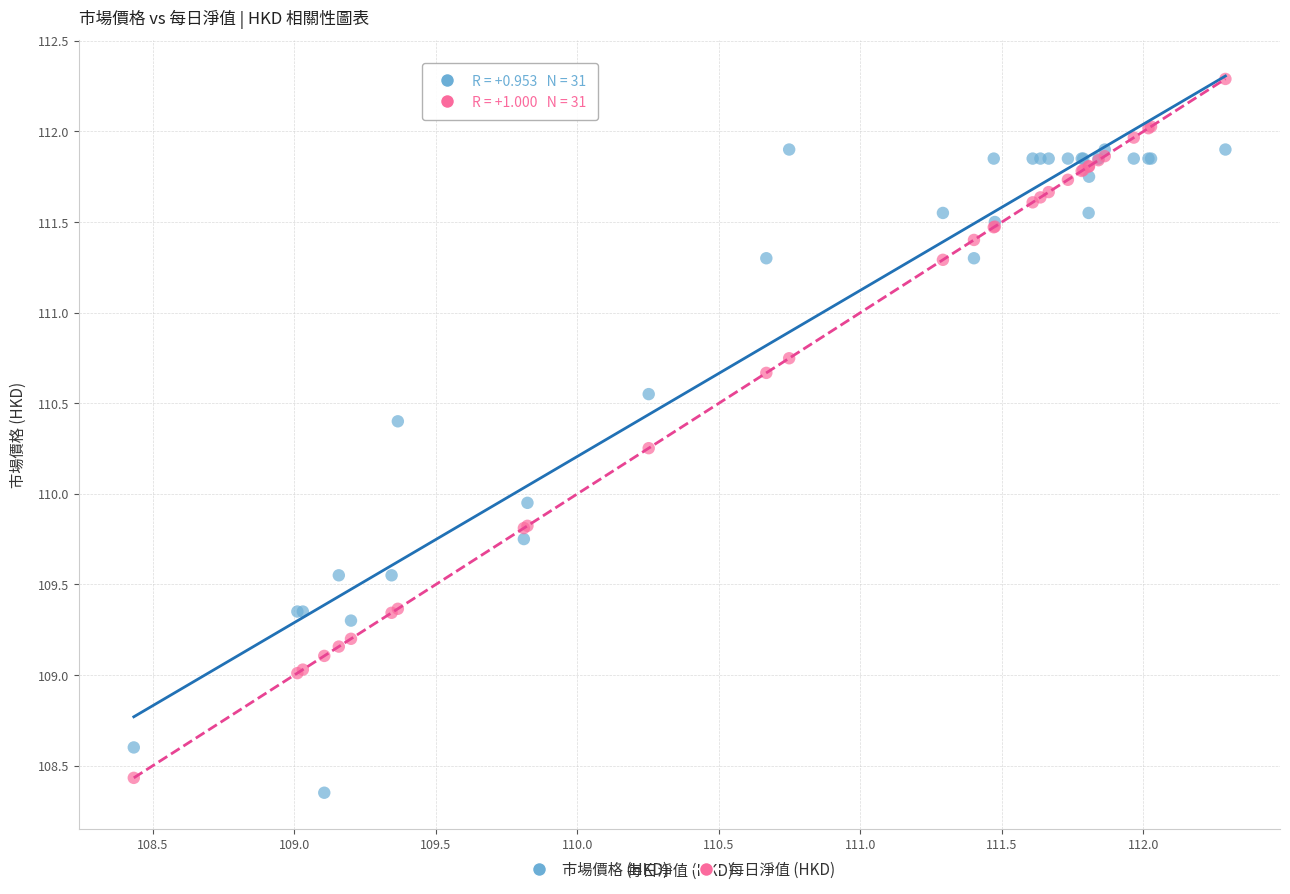

What is the X range (max minus min) for the scatter plot?

3.9